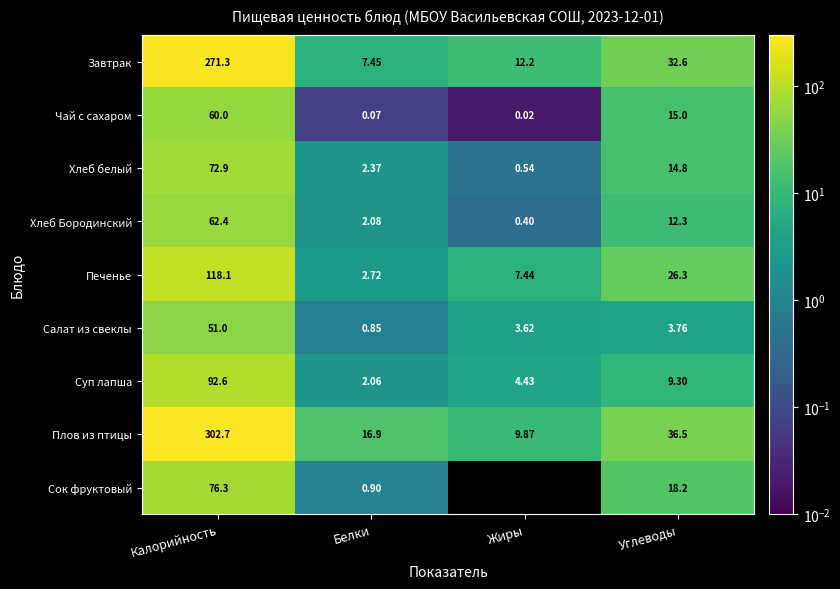

At which category does the chart reach its peak across all series?

Калорийность